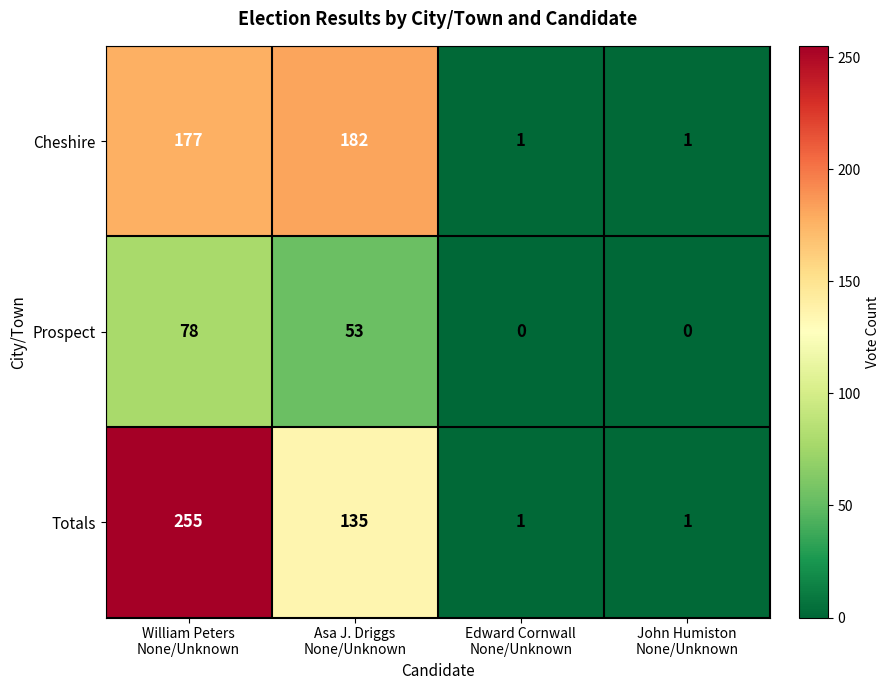

What is the sum of all Totals values?

392